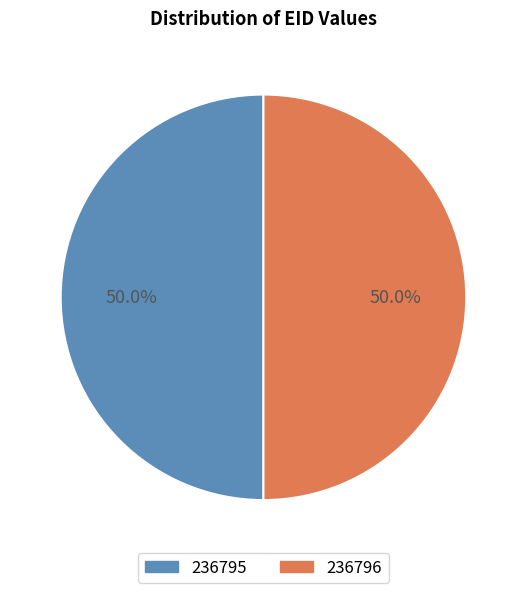

What percentage is the 236795 slice, to the nearest percent?

50%